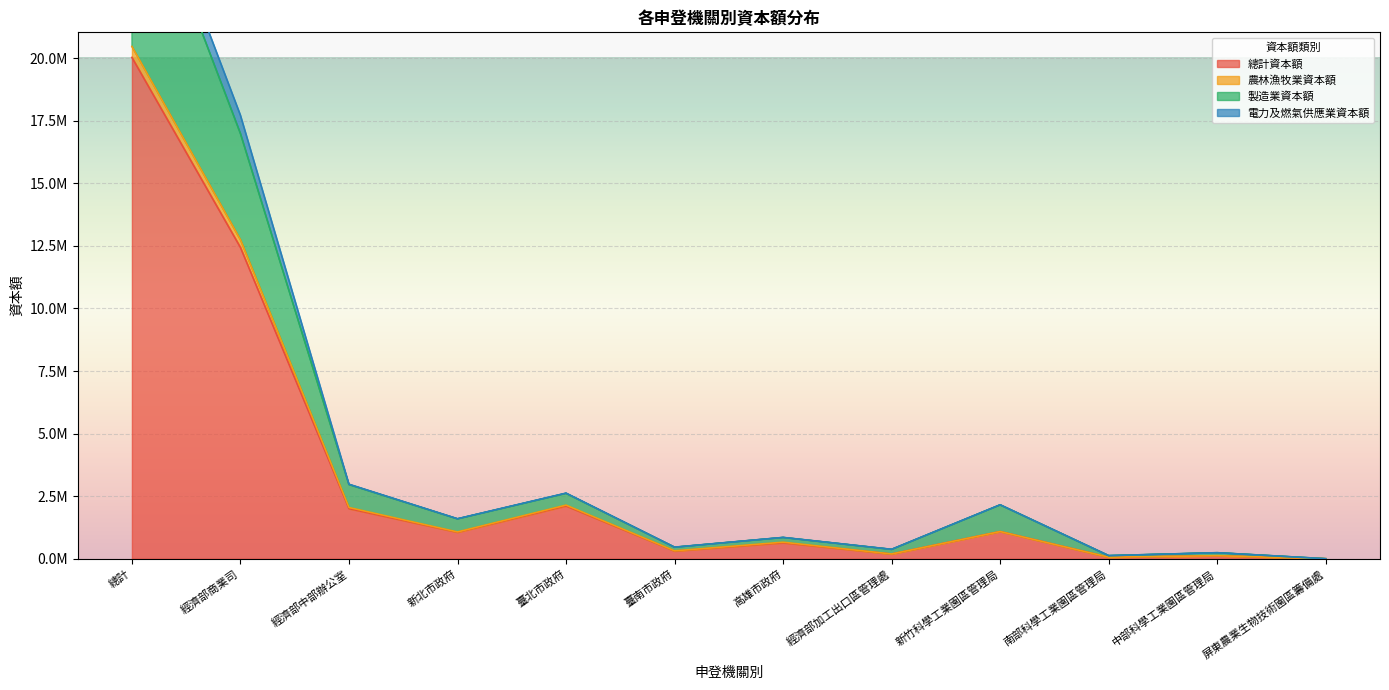

In 總計資本額, how many points are lower than both neighbors (excluding endpoints)?

4